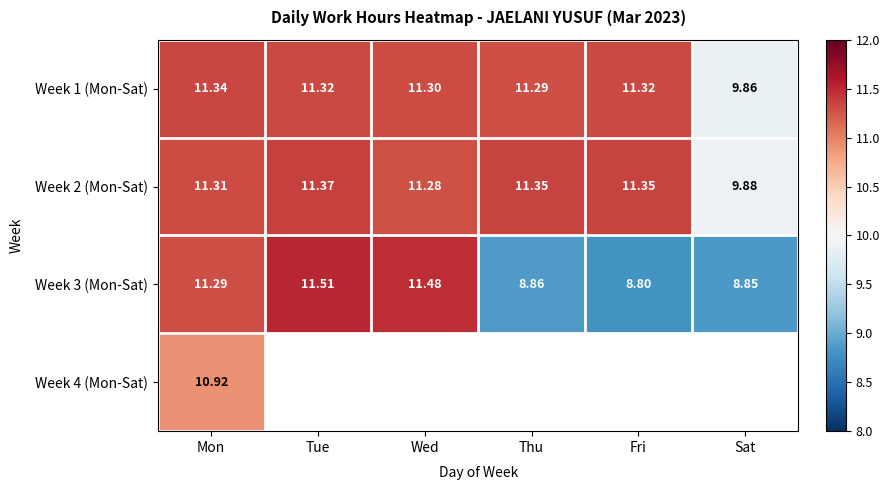

Which category has the lowest value in the Week 2 (Mon-Sat) series?

Sat